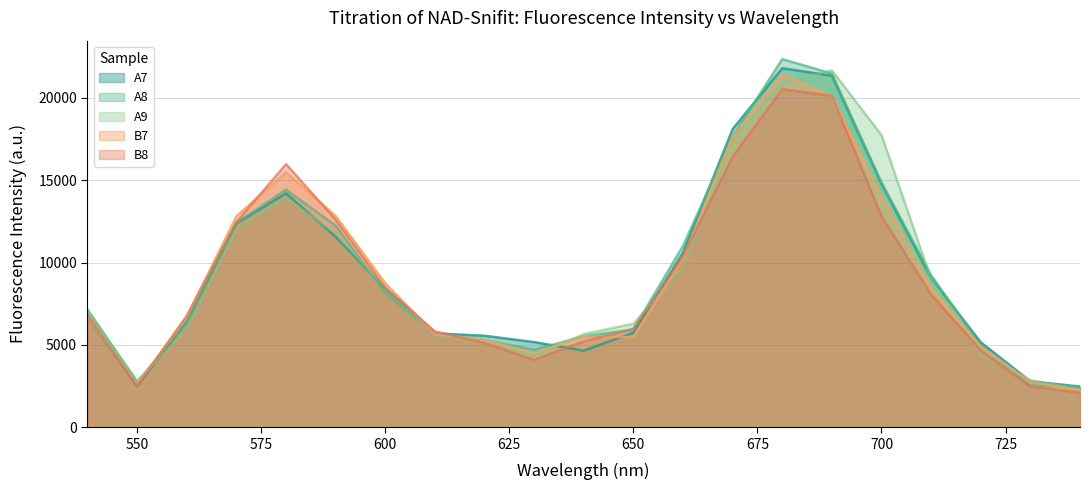

Reading left to right, extract all data points from this chart.

A7: 6684	2505	6403	12376	14203	11573	8429	5702	5554	5170	4651	5739	10590	18104	21800	21345	14780	9064	5160	2788	2472
A8: 7149	2739	6347	12414	14423	12240	8159	5688	5302	4710	5528	5947	11019	17662	22356	21476	14864	9236	4957	2543	2476
A9: 7112	2815	5894	12063	13932	11758	8448	5620	5102	4326	5663	6291	9661	17528	20924	21674	17739	8985	4436	2854	2305
B7: 6719	2589	6696	12813	15489	12833	8745	5664	5299	4509	5504	5477	10234	17626	21451	20052	14008	8439	4883	2759	2233
B8: 6843	2488	6772	12463	15982	12607	8478	5825	5115	4101	5219	5973	10396	16435	20535	20122	12797	8059	4666	2467	2104